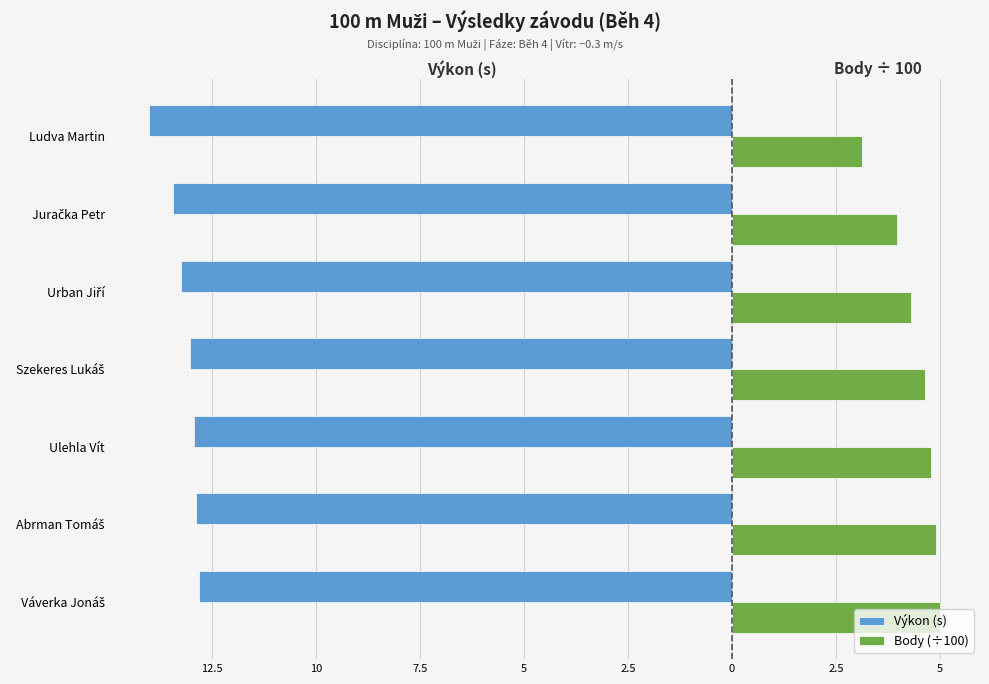

What are all the series names shown in the legend?

Výkon (s), Body (÷100)